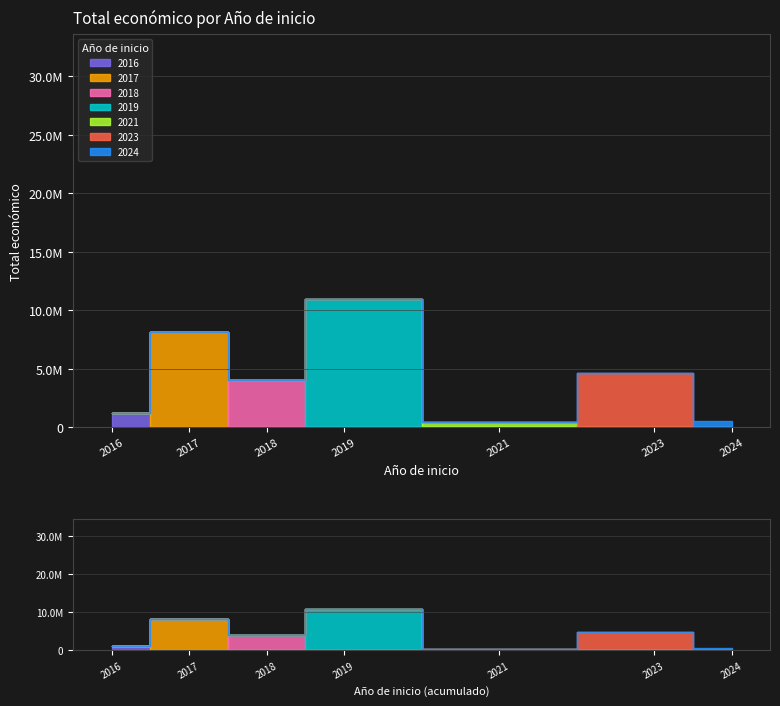

What is the smallest value displayed?

250000